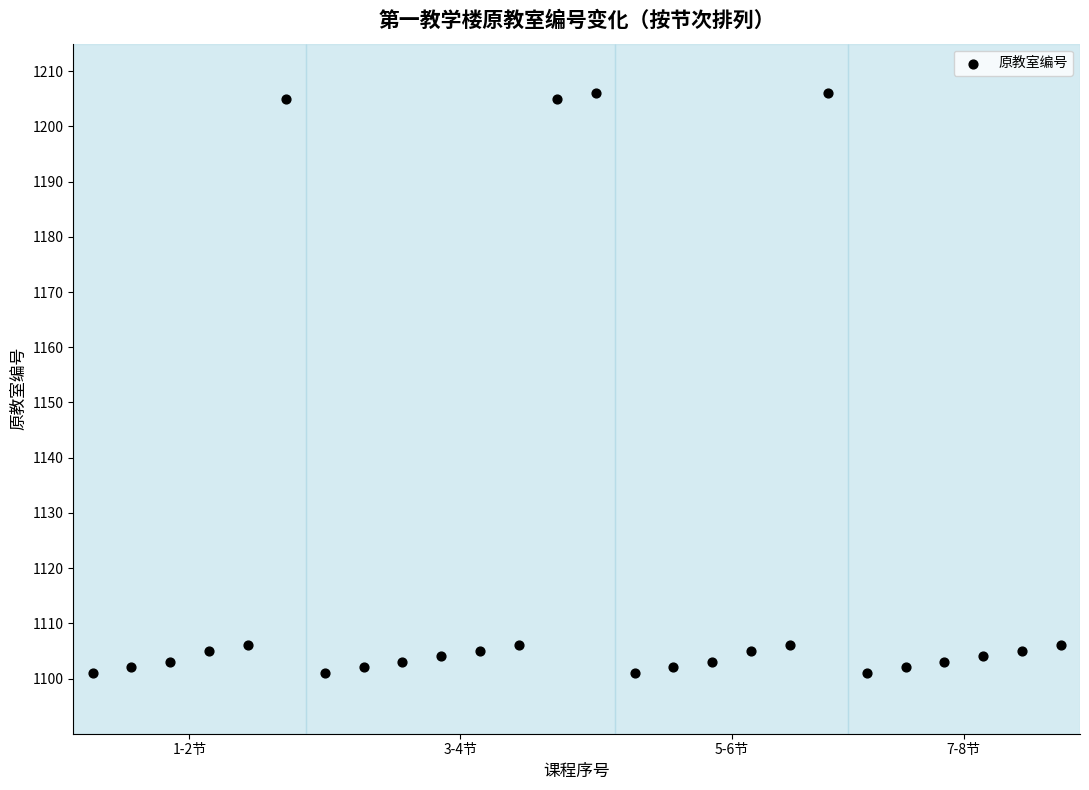

What is the range of Y values (max minus min)?

105